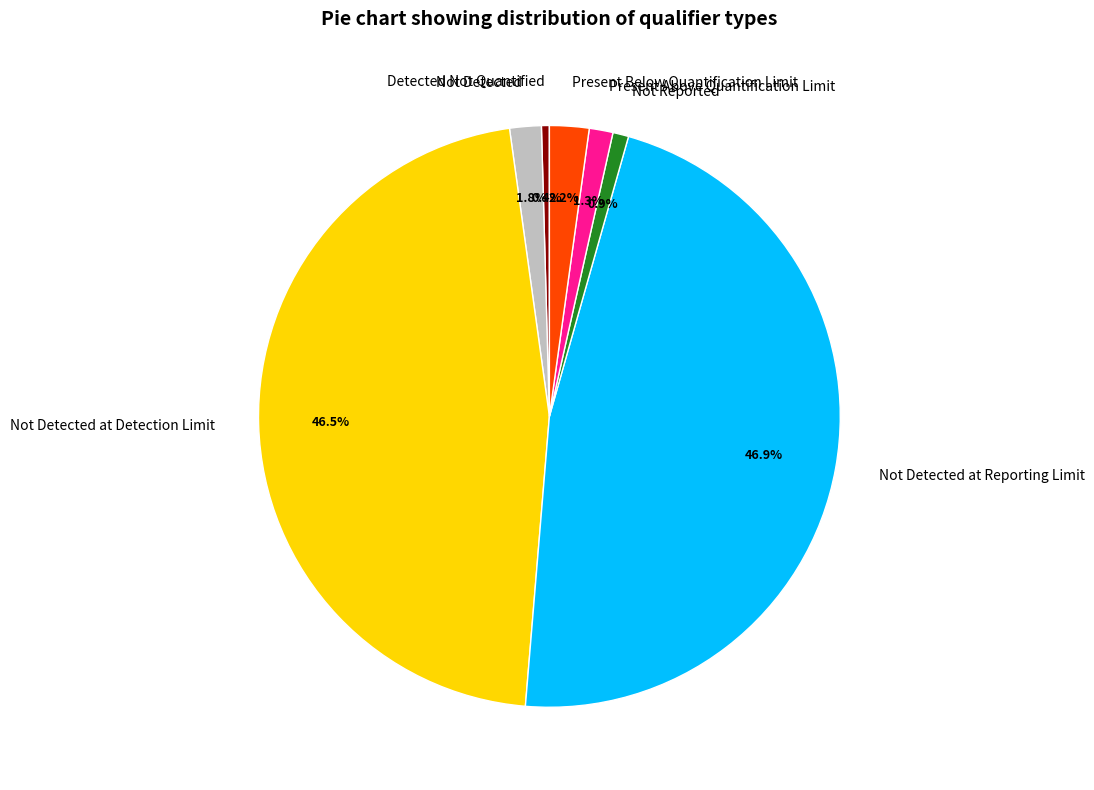

What percentage is NOT represented by Not Detected?

98.2%